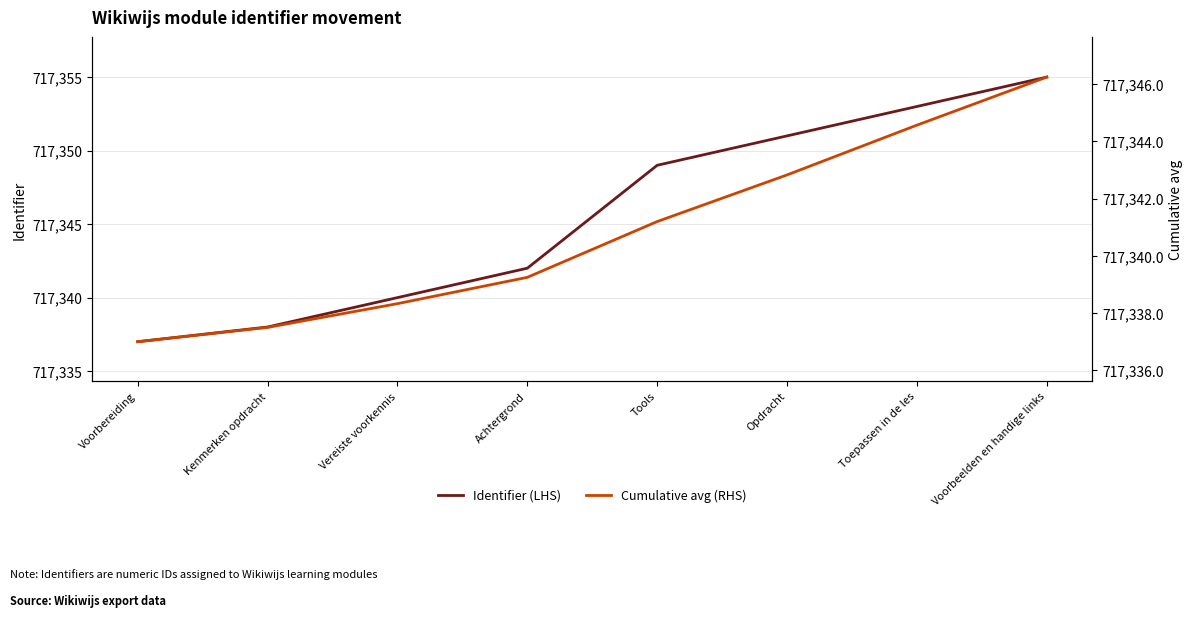

True or false: Cumulative avg (RHS) and Identifier (LHS) cross at least once.

False